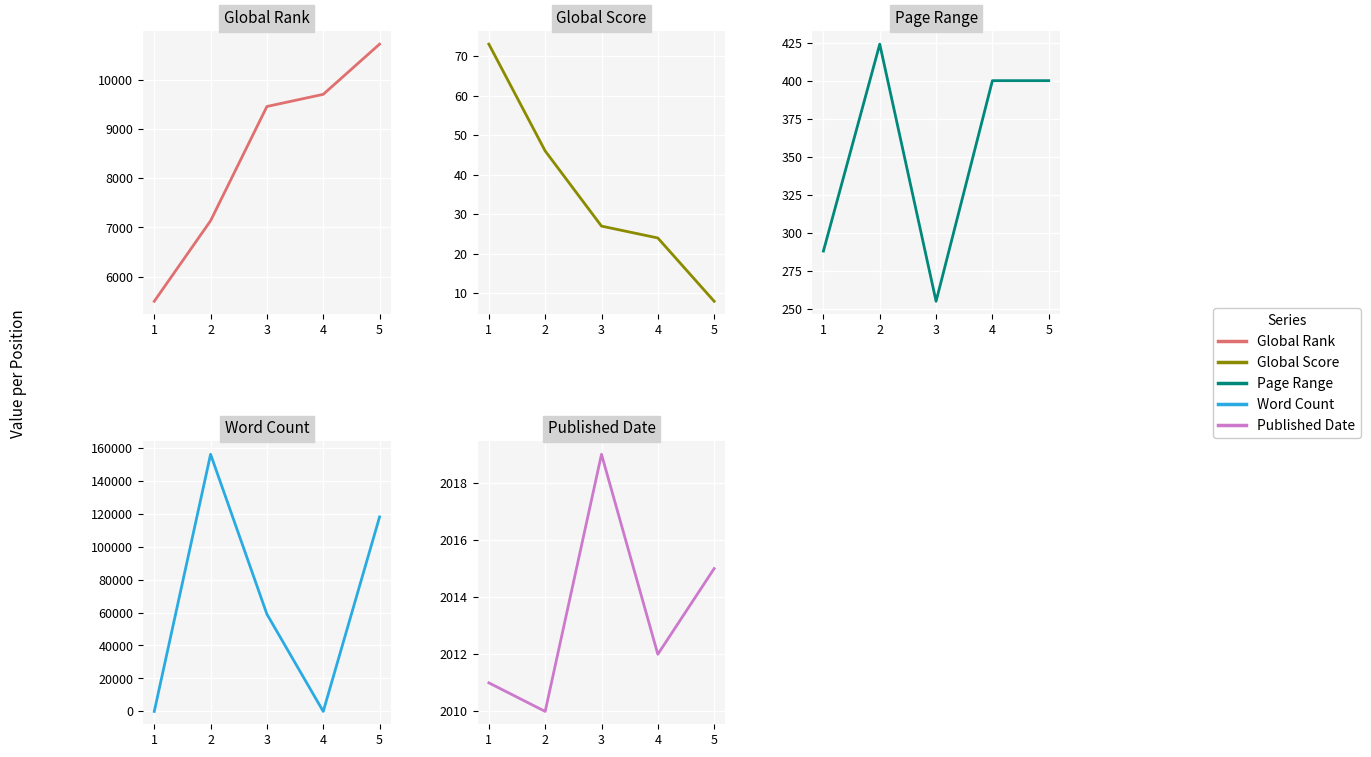

At which label does Word Count reach its peak?

2